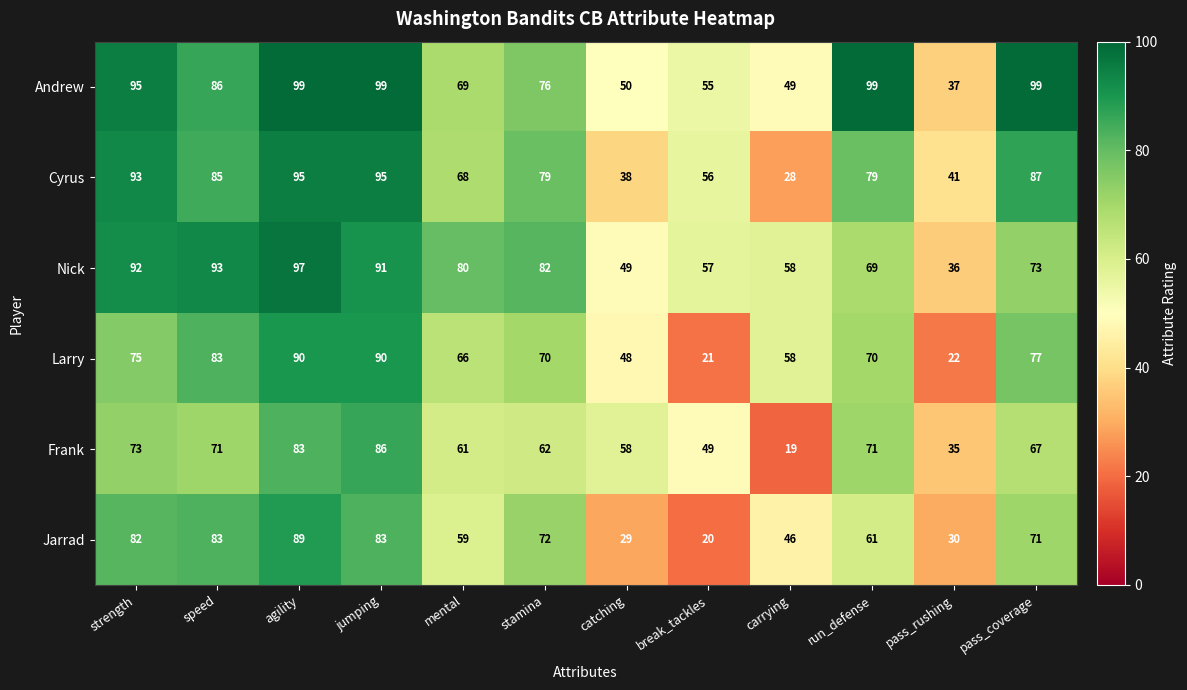

What is the difference between the maximum and minimum values in the Frank series?

67